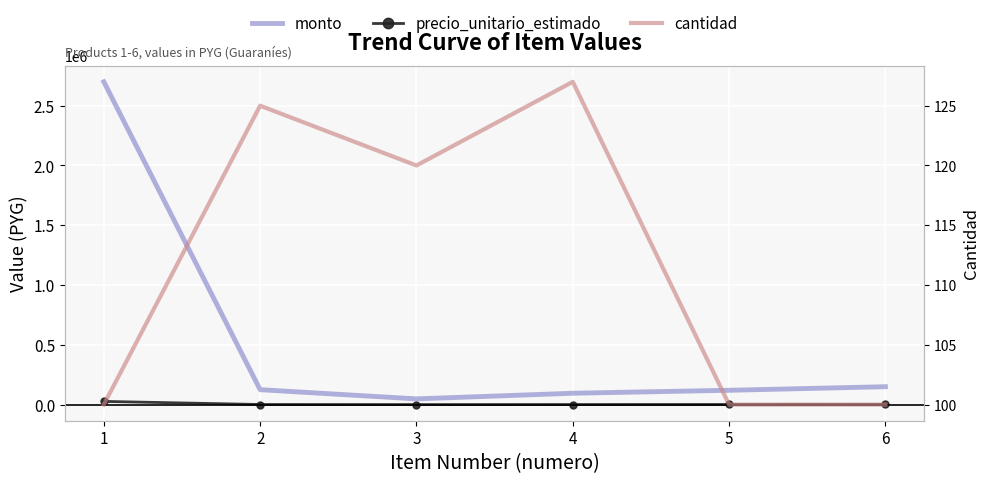

What is the sum of the precio_unitario_estimado values at 2 and 4?

1750